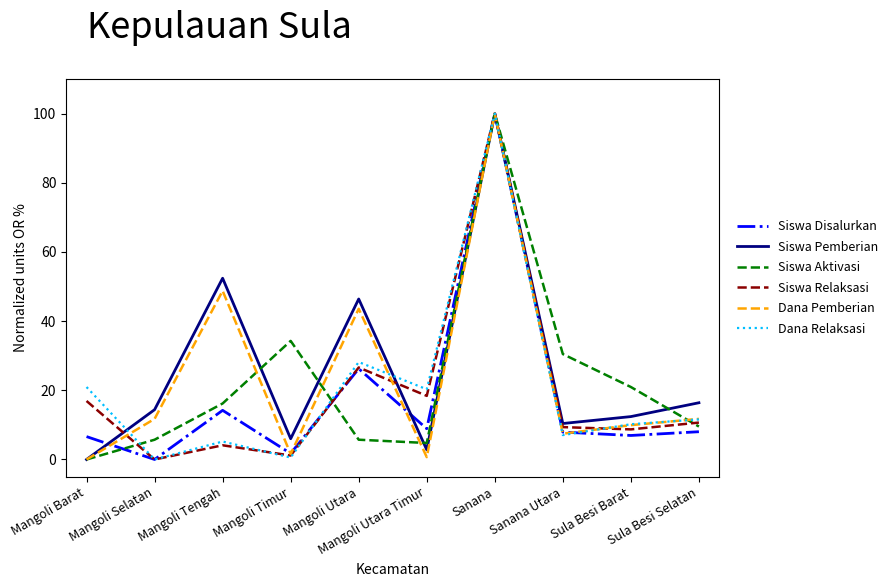

Which series has the largest total across all categories?

Siswa Pemberian